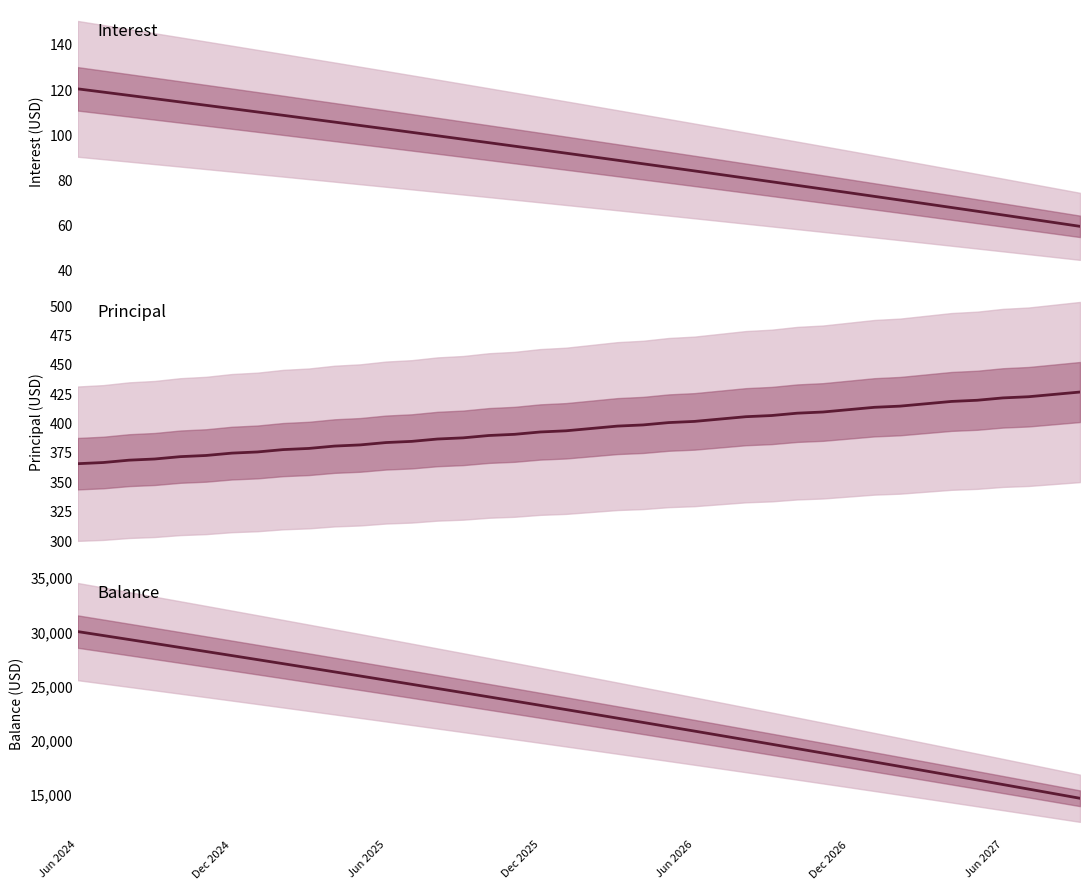

What is the difference between the highest and lowest values at 10?

26141.6